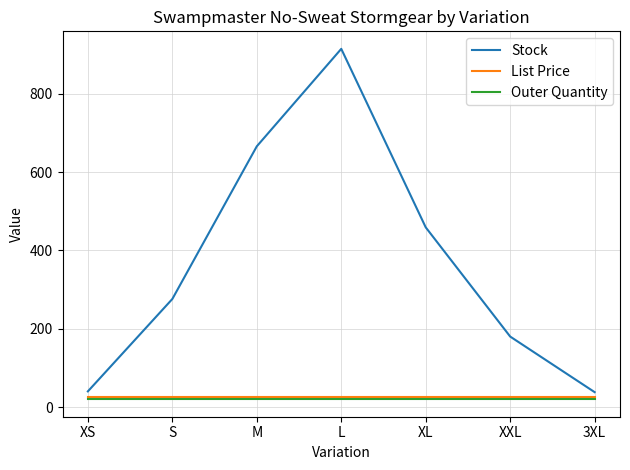

True or false: List Price and Stock cross at least once.

False